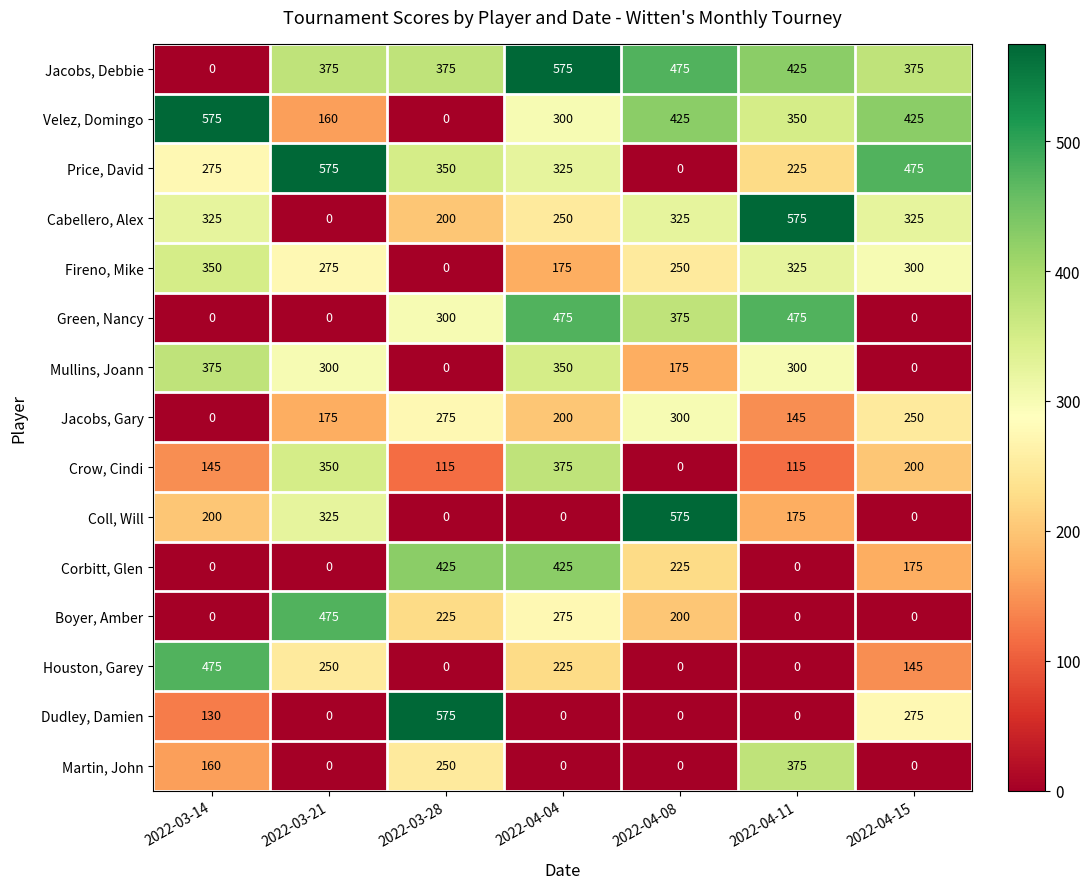

What is the average value of the Coll, Will series?

182